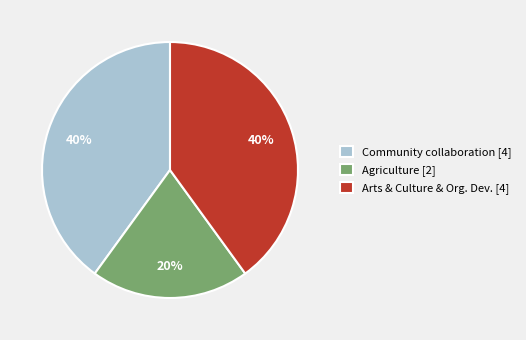

How many slices are in this pie chart?

3